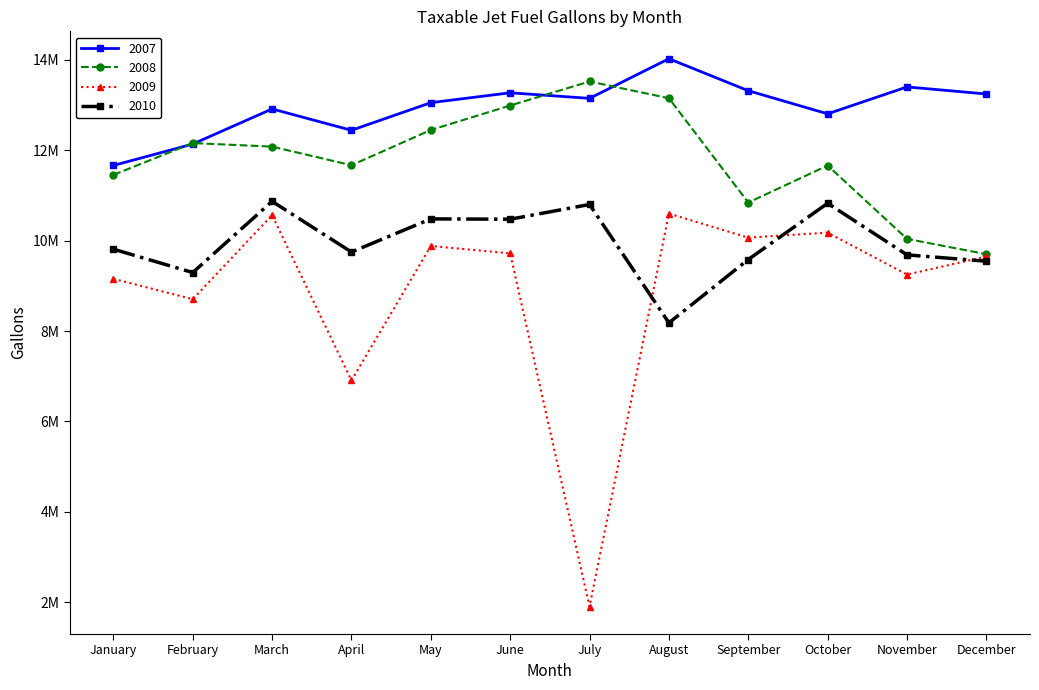

True or false: 2007 and 2009 cross at least once.

False